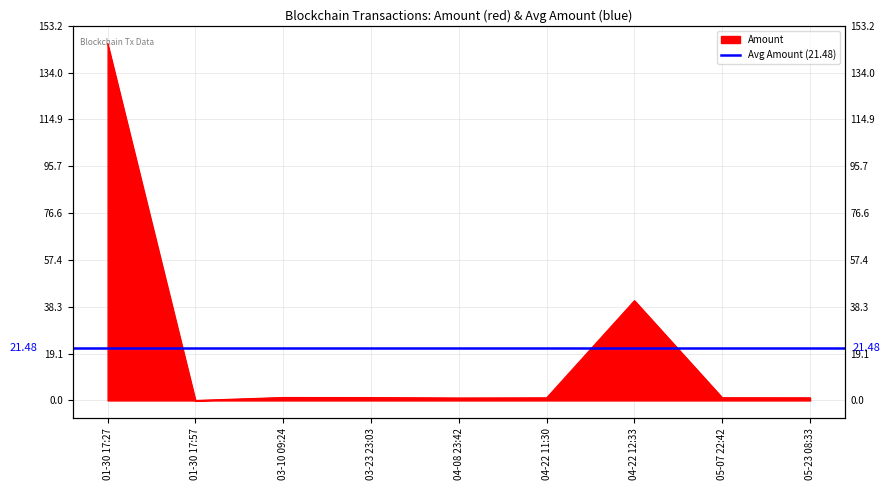

Where is the first local maximum?

03-10 09:24